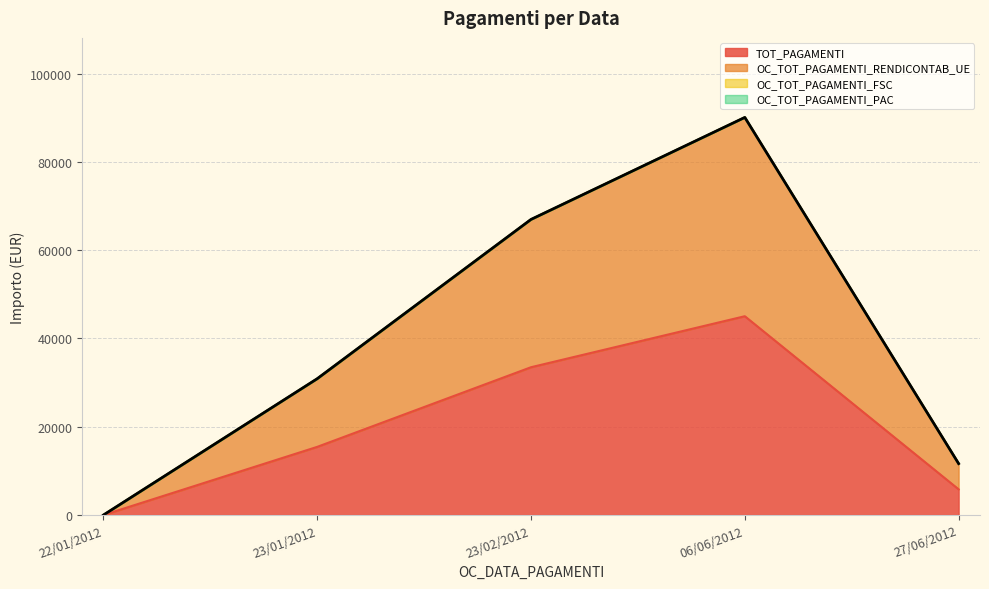

Does the chart display data point markers on the line(s)?

No